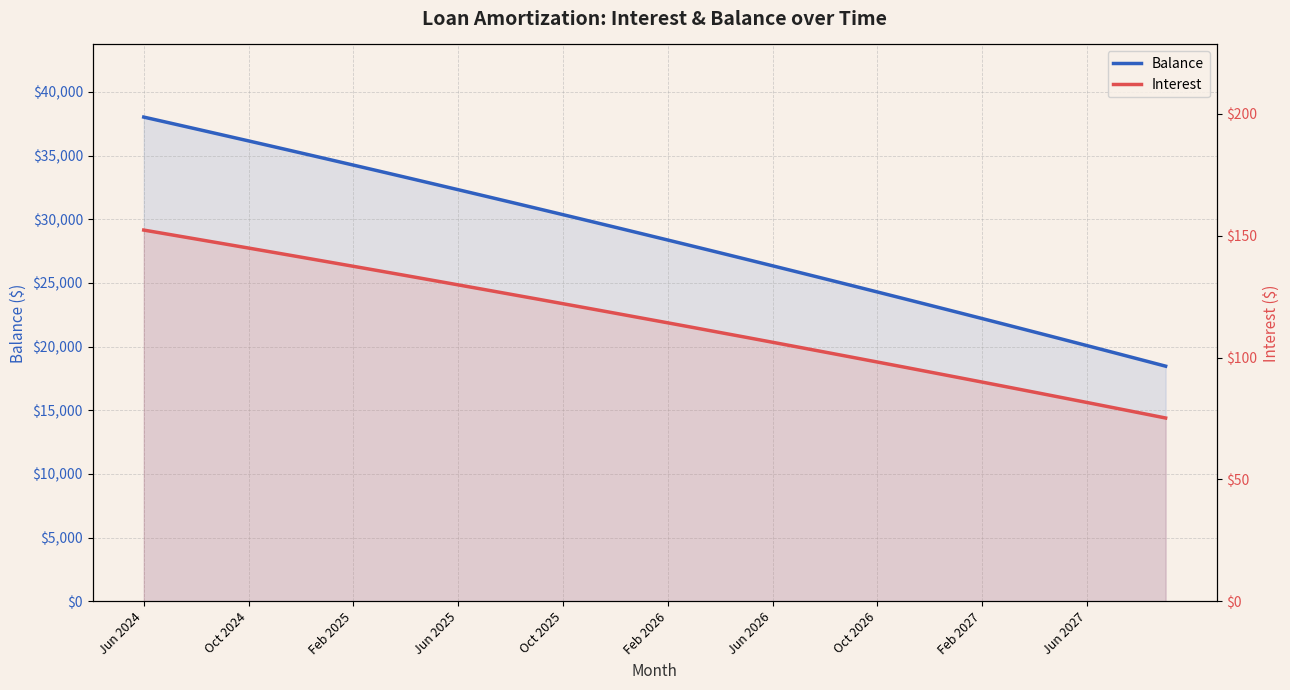

How many lines are shown in the chart?

2